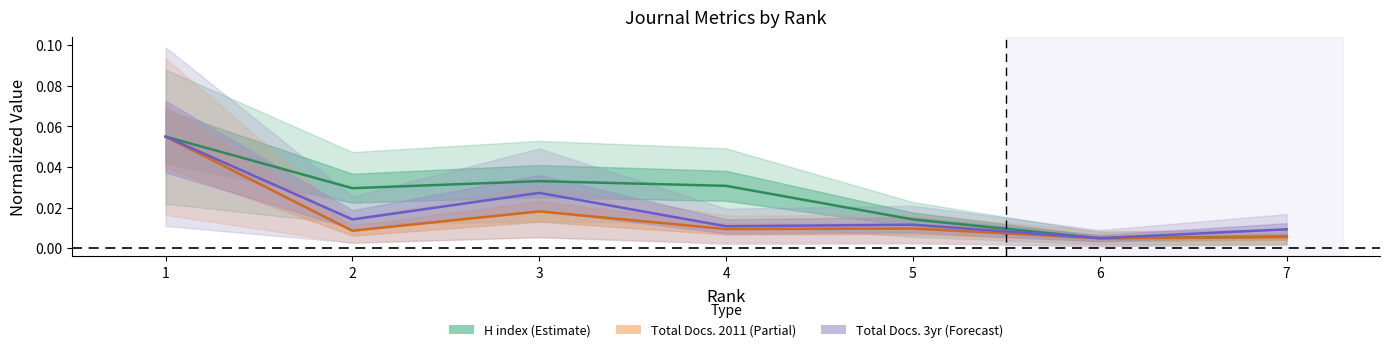

Reading left to right, extract all data points from this chart.

H index: 0.1	0.0	0.0	0.0	0.0	0.0	0.0
Total Docs. (2011): 0.1	0.0	0.0	0.0	0.0	0.0	0.0
Total Docs. (3years): 0.1	0.0	0.0	0.0	0.0	0.0	0.0